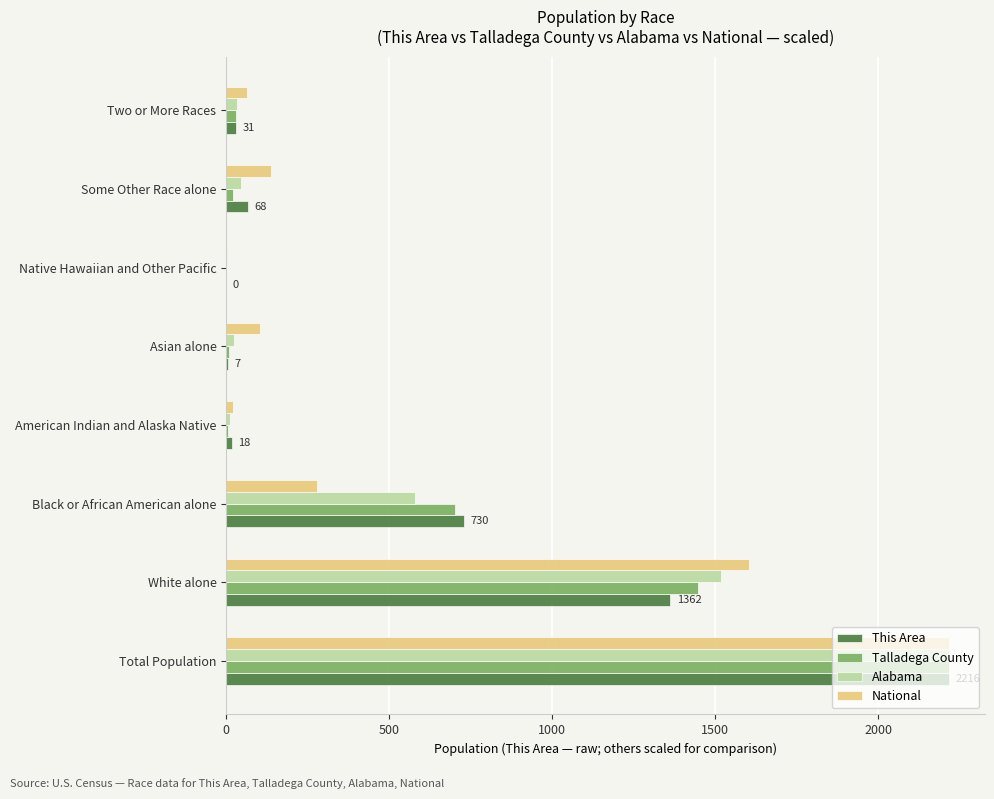

The value of This Area at Black or African American alone is 1003.8. True or false?

False